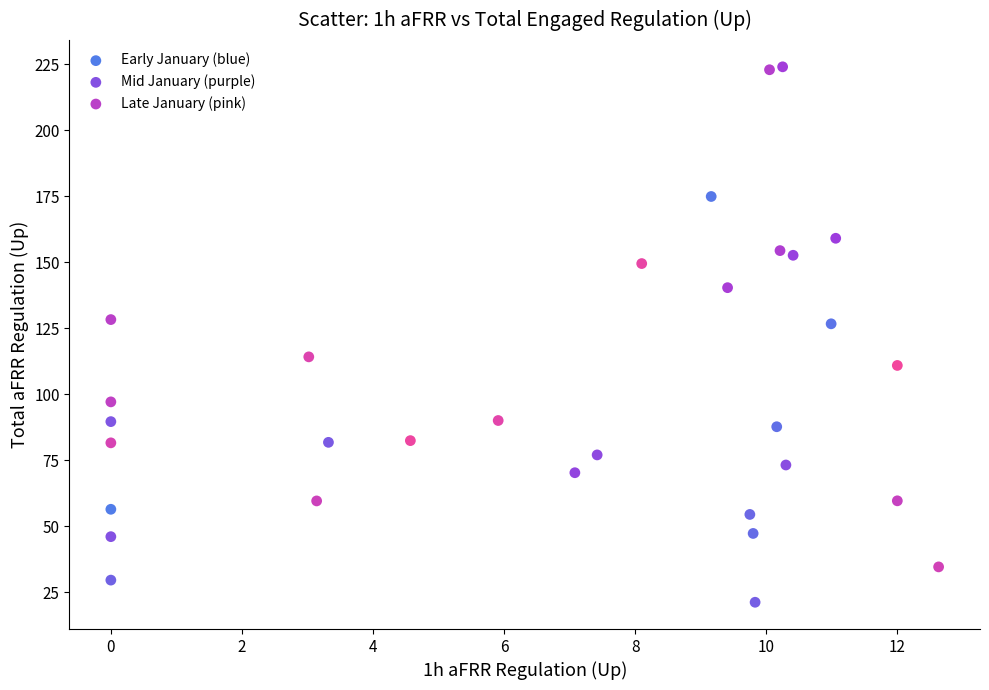

Which series contains the highest Y value?

Mid January (purple)